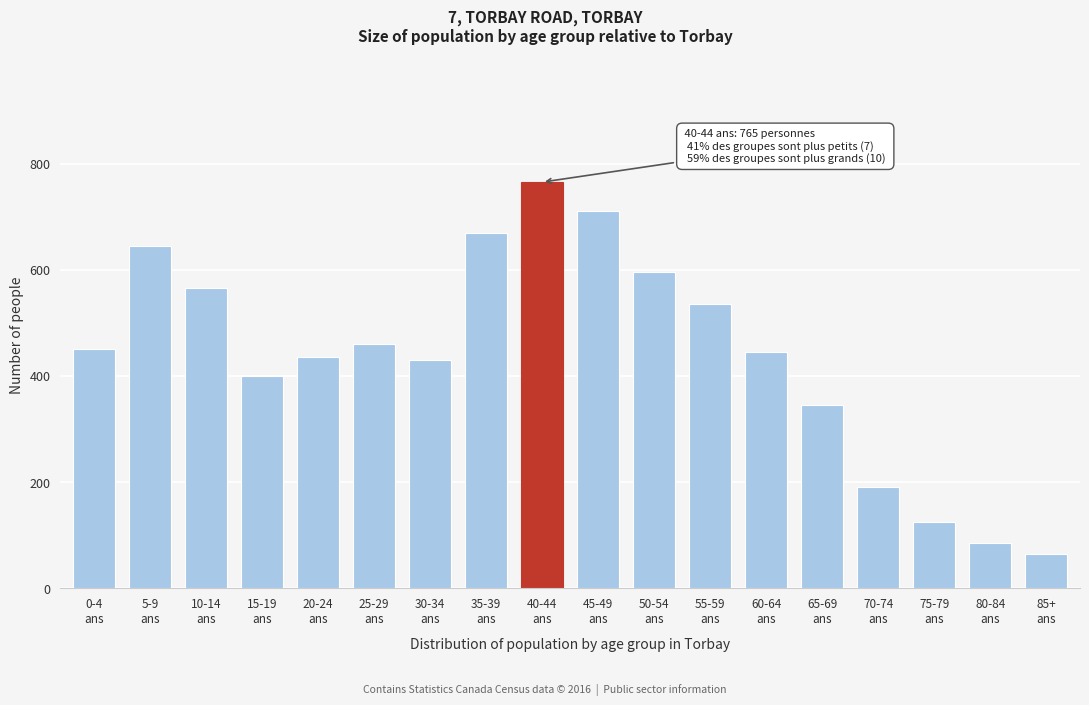

Reading left to right, transcribe all the data shown in this chart.

450	645	565	400	435	460	430	670	765	710	595	535	445	345	190	125	85	65